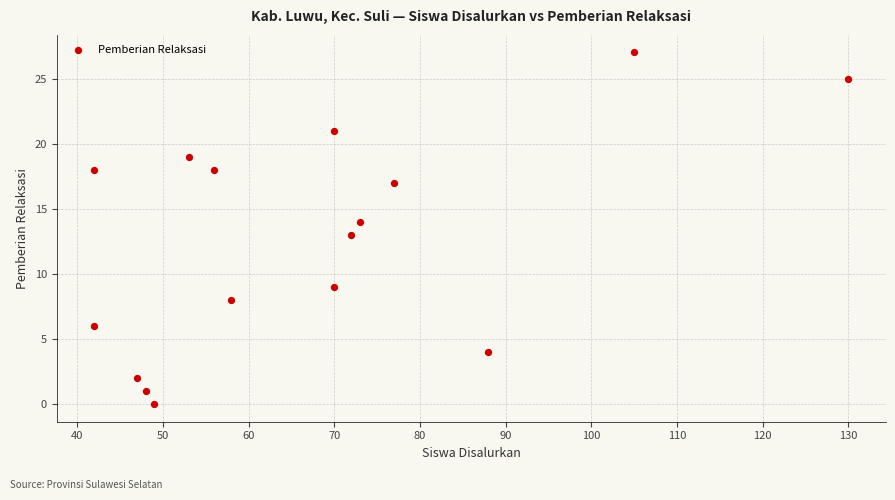

What is the range of Y values (max minus min)?

27